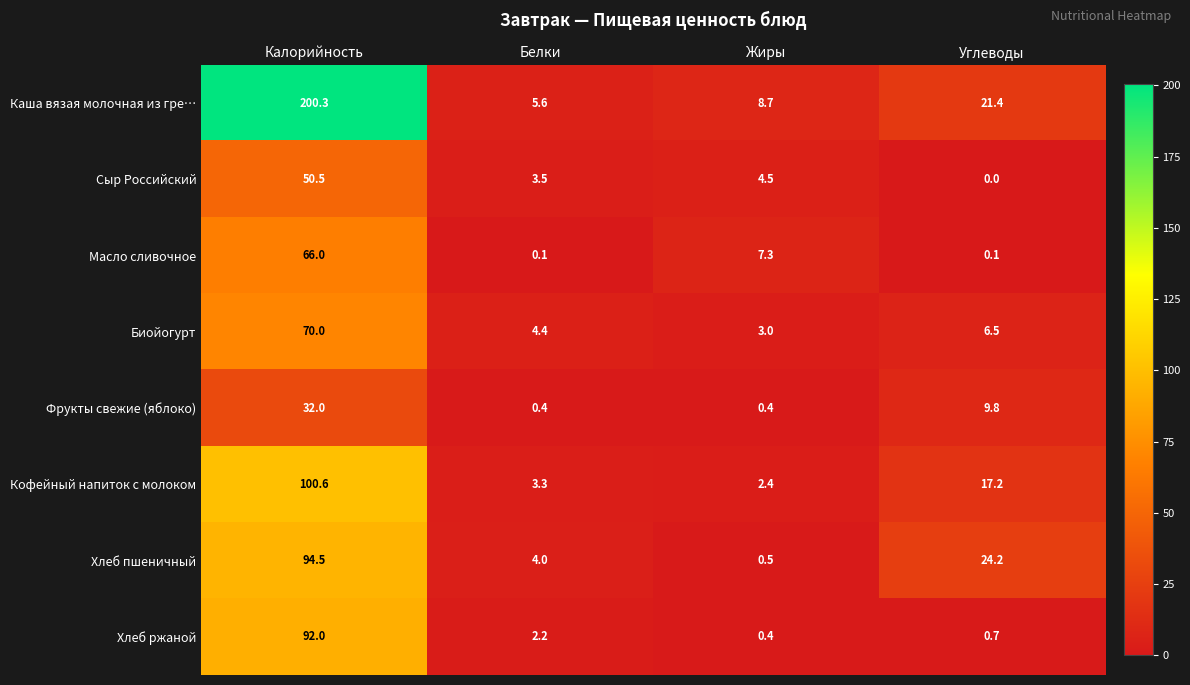

What is the difference between the Фрукты свежие (яблоко) values at Углеводы and Жиры?

9.4